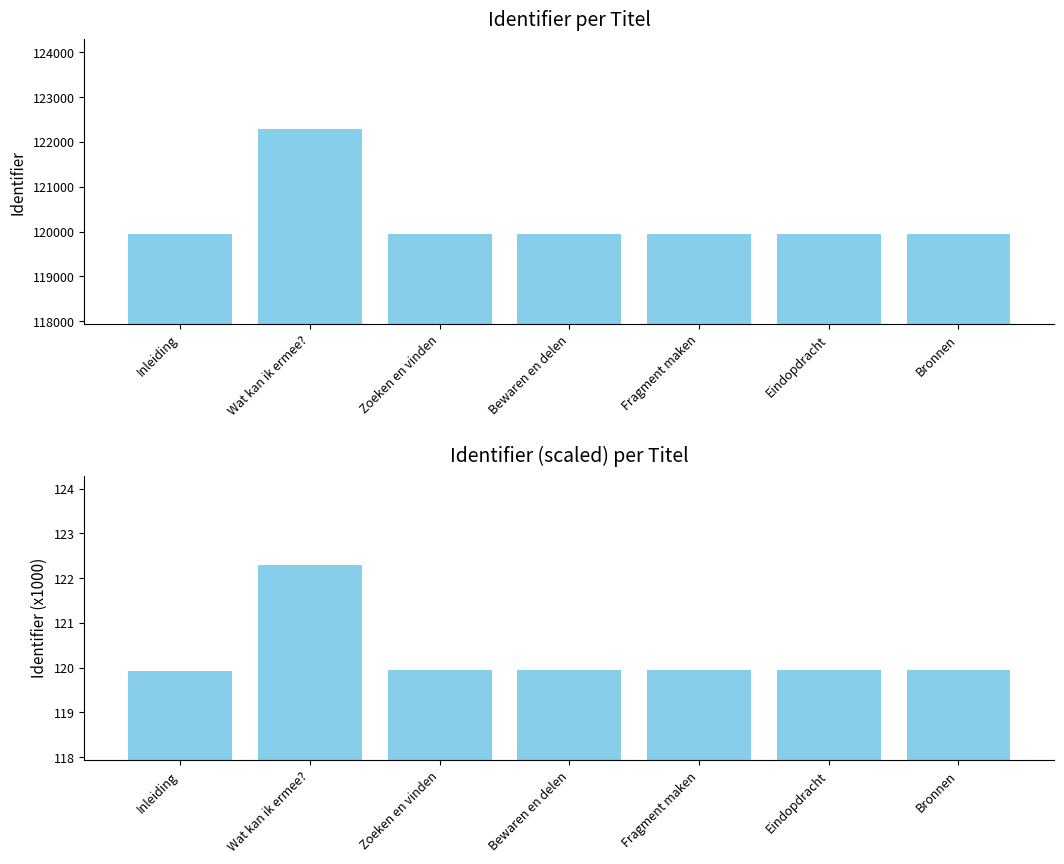

List the series in order of their peak value, lowest first.

Identifier (x1000), Identifier